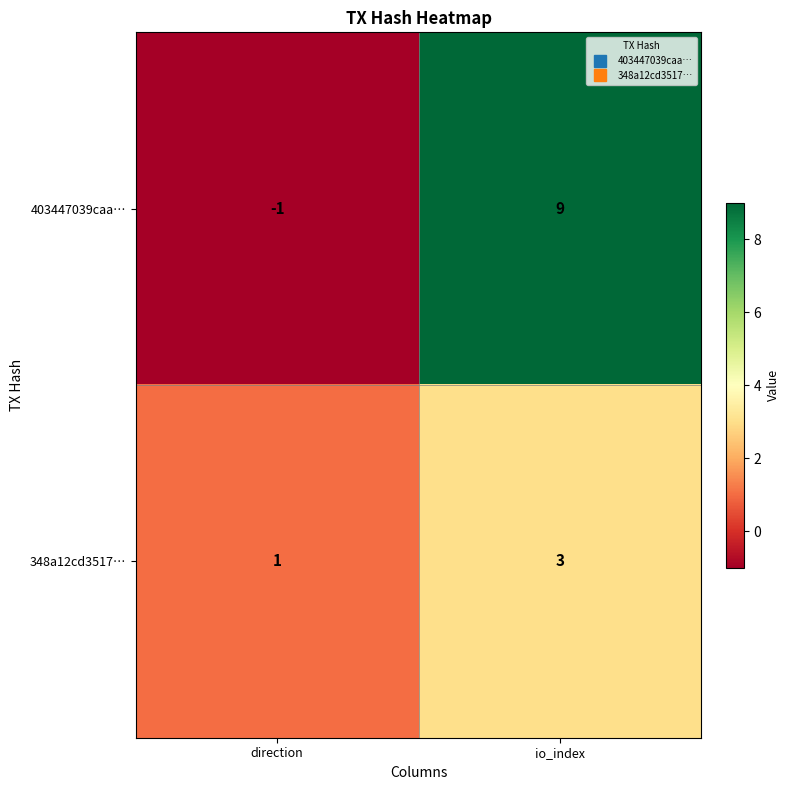

How many values in the 348a12cd3517… series are below 3?

1